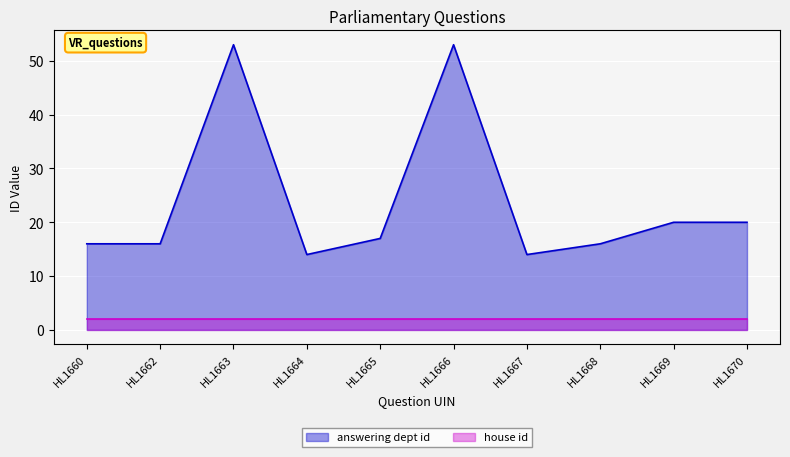

Reading right to left, extract all data points from this chart.

20	20	16	14	53	17	14	53	16	16